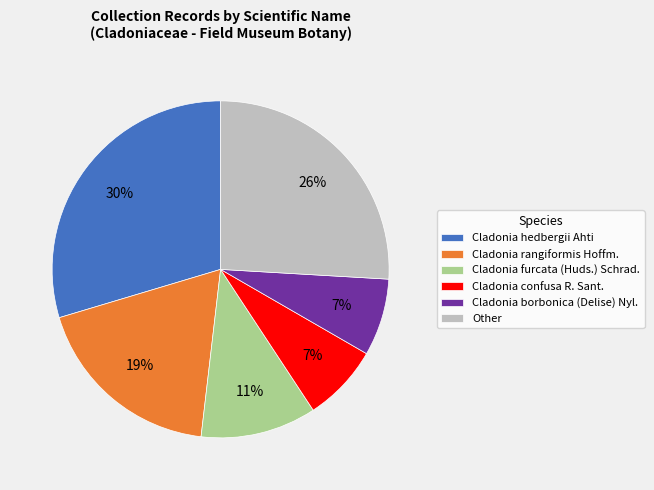

Does Cladonia rangiformis Hoffm. account for over 50% of the chart?

No